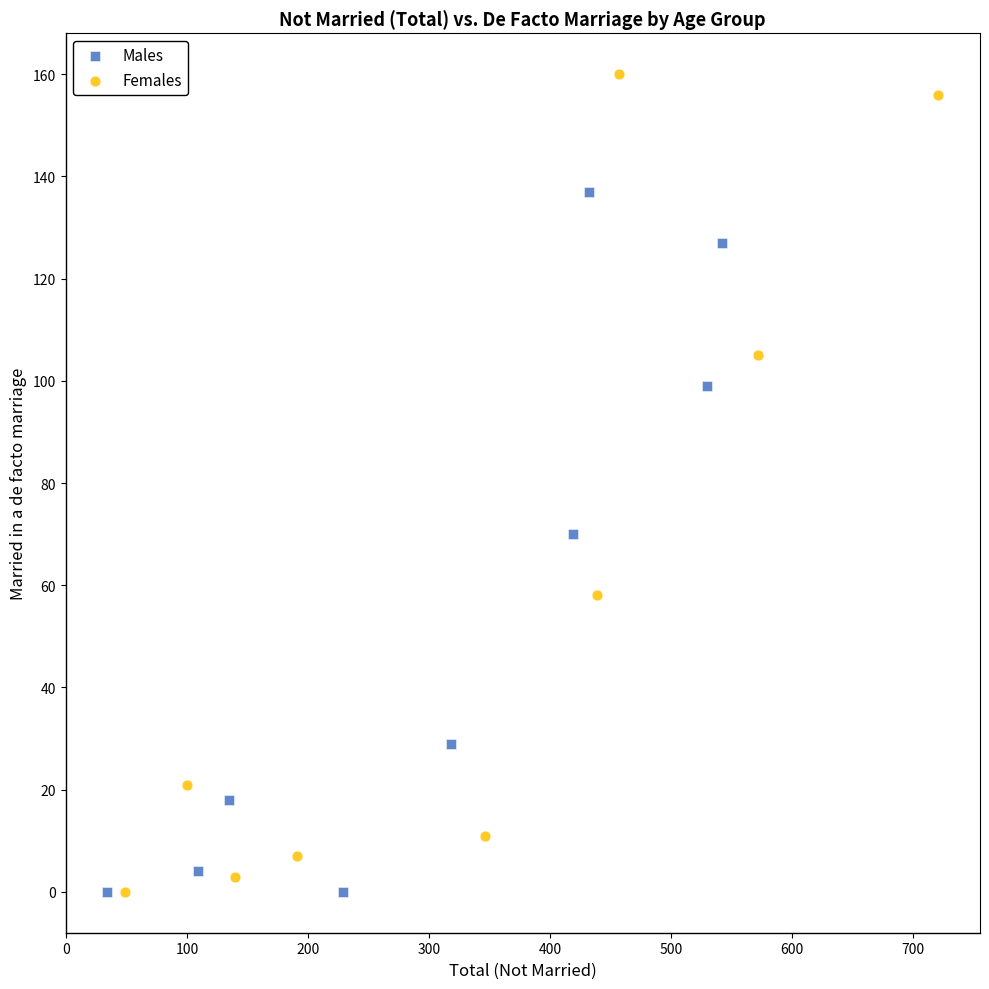

Which series contains the highest Y value?

Females